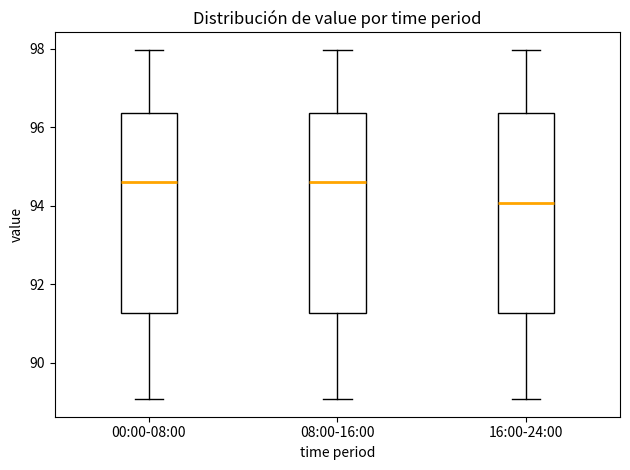

Reading left to right, read every box against the y-axis: the position of its median line, the range the box covers, and the ends of its whiskers. The values are not printed on the chart, so give them approximately, as read against the axis.

00:00-08:00: median 94.6, box 91.2 to 96.4, whiskers 89.0 to 98.0
08:00-16:00: median 94.6, box 91.2 to 96.4, whiskers 89.0 to 98.0
16:00-24:00: median 94.0, box 91.2 to 96.4, whiskers 89.0 to 98.0